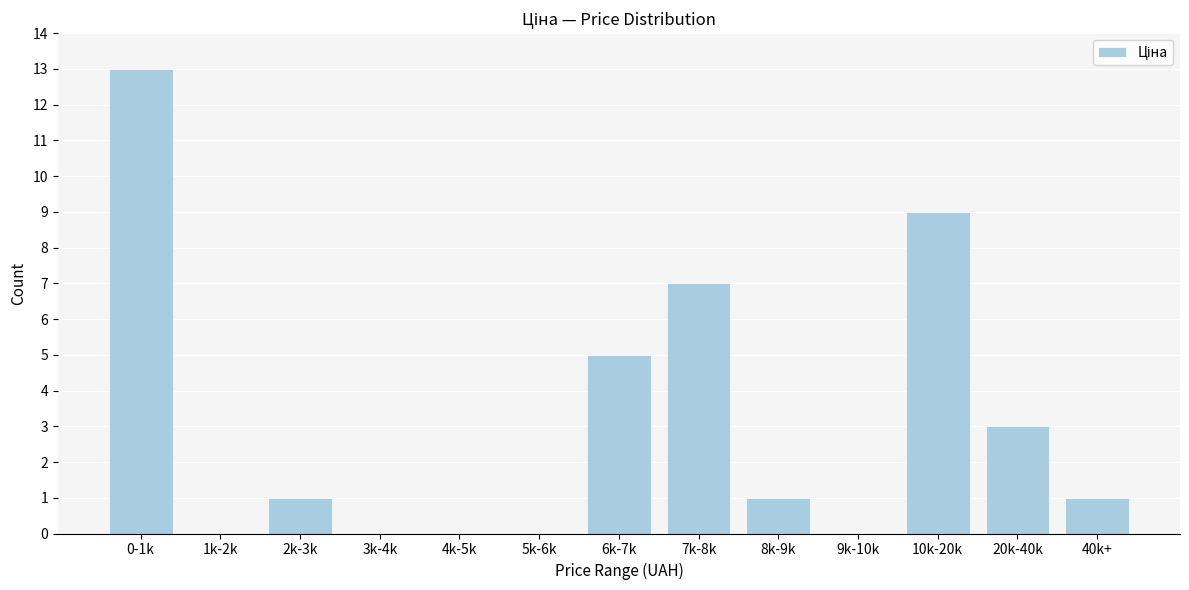

Reading left to right, transcribe all the data shown in this chart.

0-1k=13	1k-2k=0	2k-3k=1	3k-4k=0	4k-5k=0	5k-6k=0	6k-7k=5	7k-8k=7	8k-9k=1	9k-10k=0	10k-20k=9	20k-40k=3	40k+=1